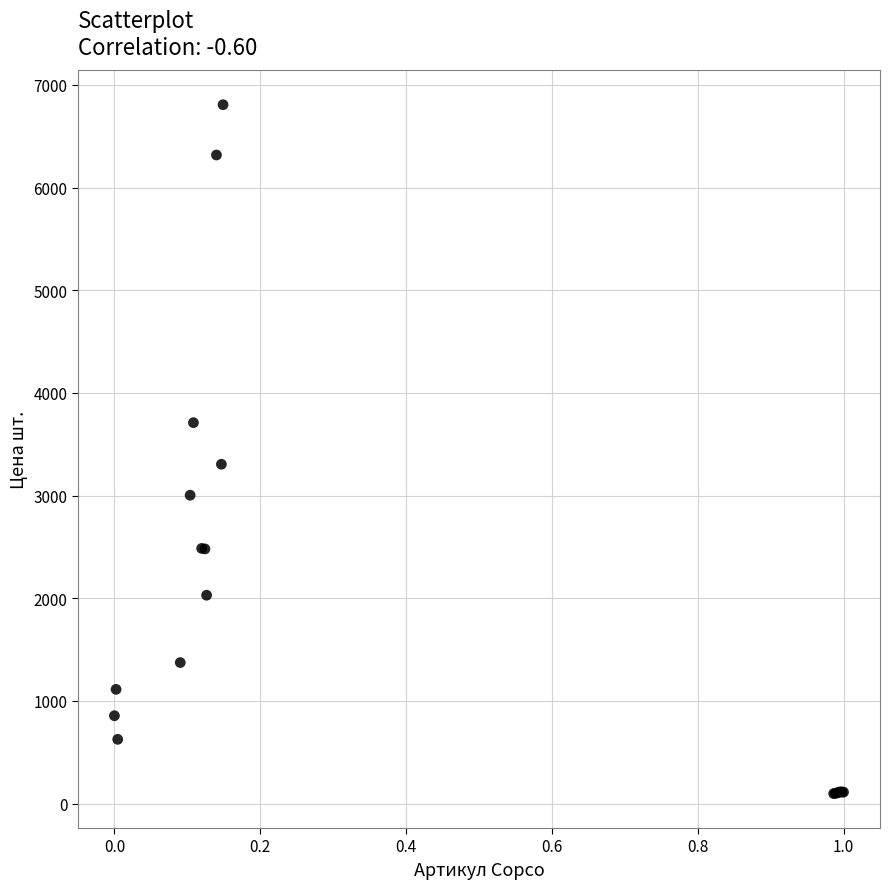

What Y value in the scatter plot is closest to 3452?

3305.4